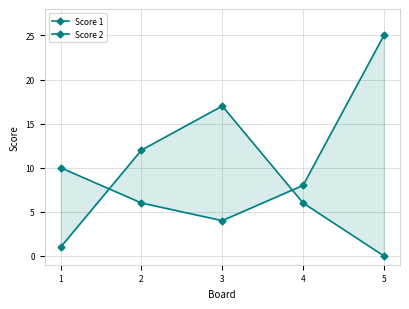

What is the sum of the Score 2 values at 4 and 3?

23